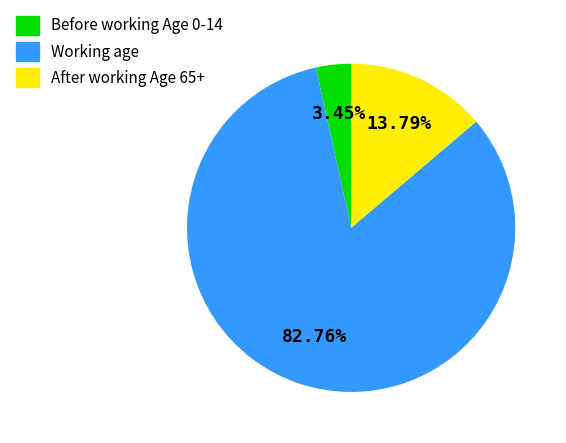

Does any single category account for the majority?

Yes